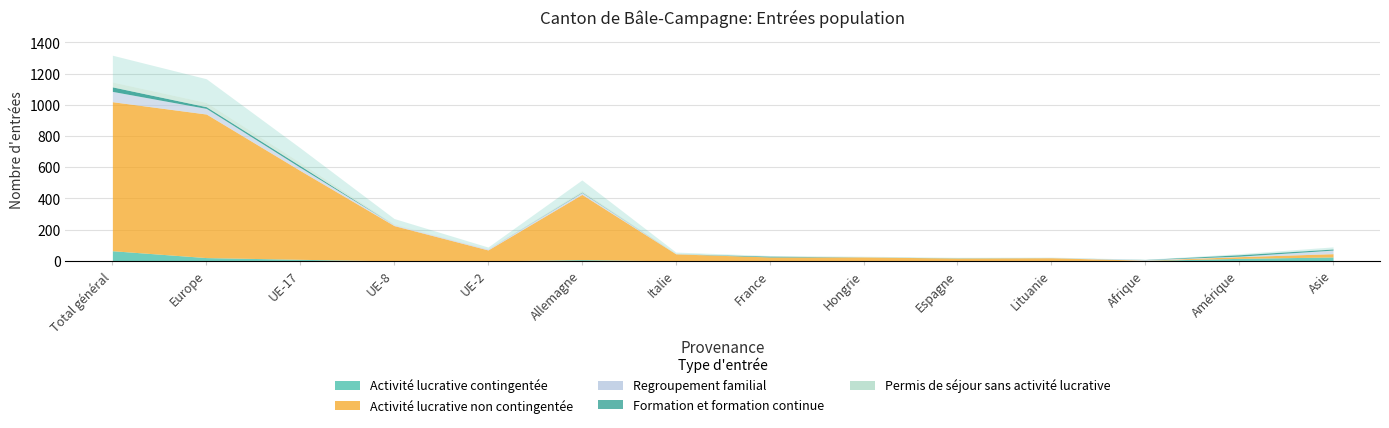

What is the difference between the maximum and second lowest values in the Activité lucrative contingentée series?

65